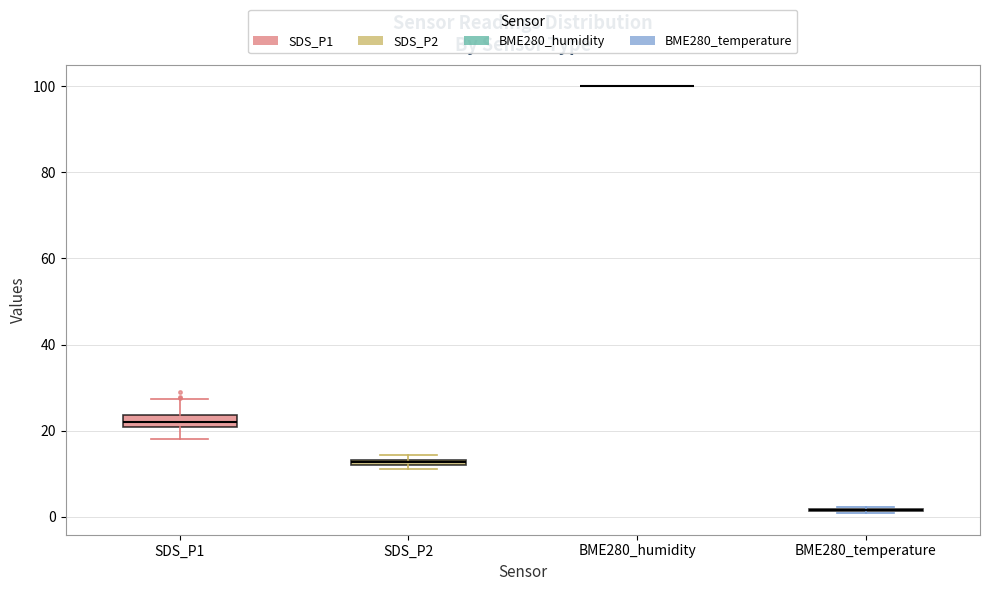

Where is the lower edge of the box for SDS_P2 on the y-axis? The values are not printed on the chart, so give them approximately, as read against the axis.

12